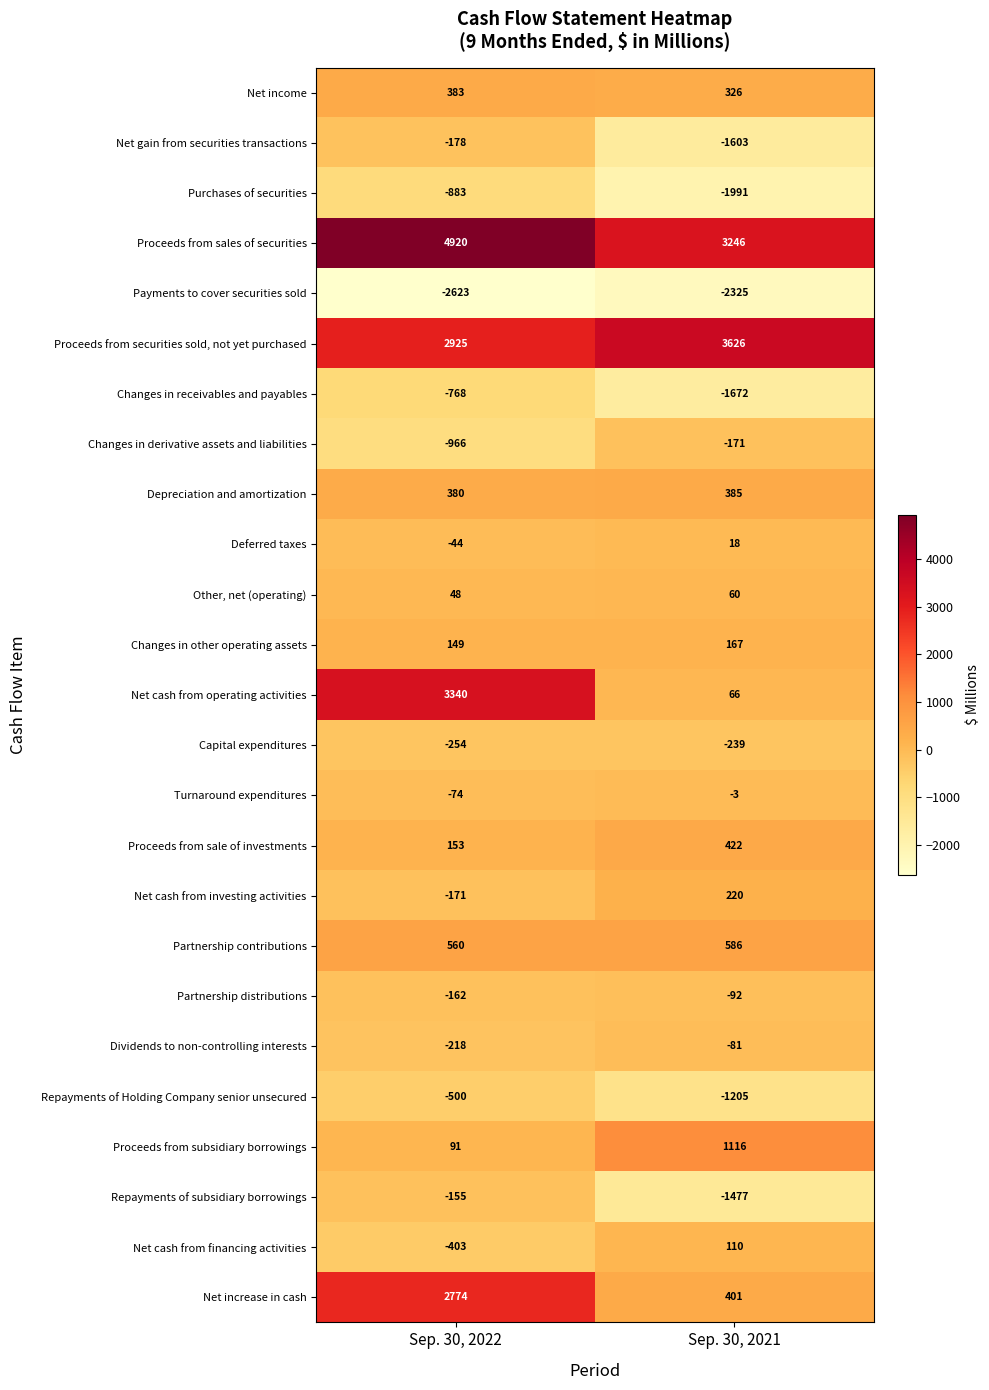

What is the difference between the Dividends to non-controlling interests values at Sep. 30, 2021 and Sep. 30, 2022?

137